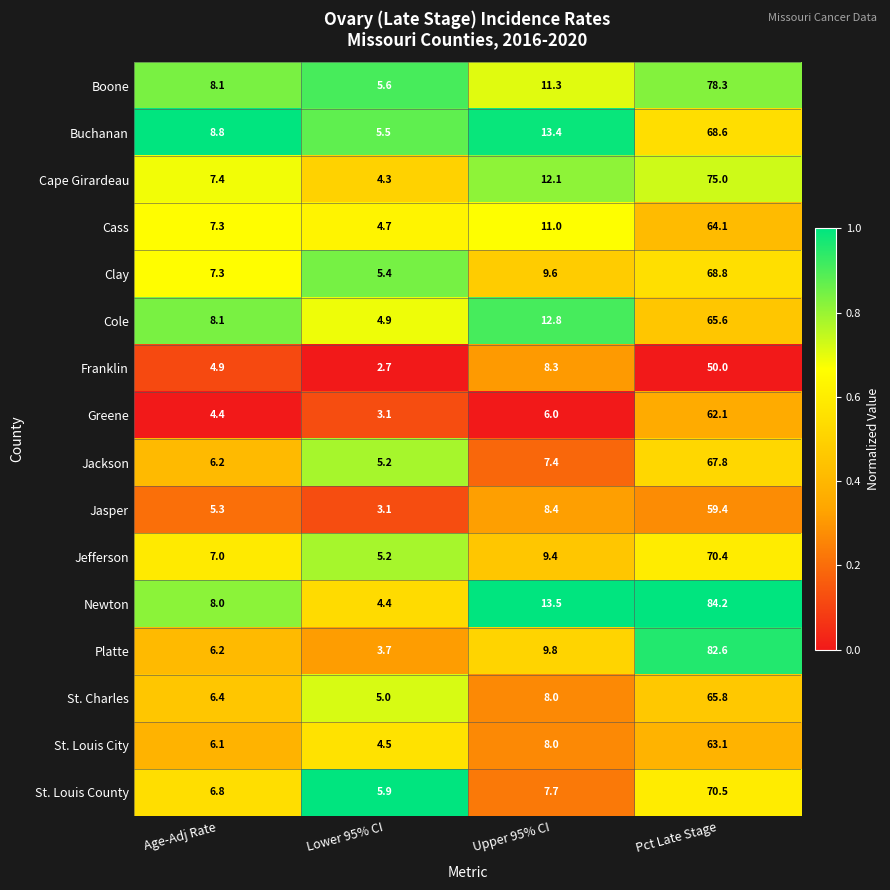

At which category is the sum across all series the highest?

Pct Late Stage